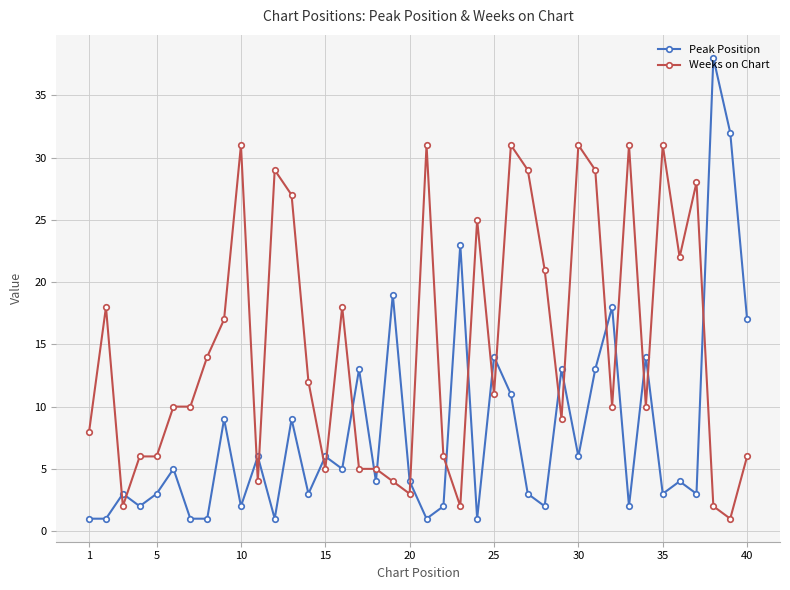

True or false: Weeks on Chart and Peak Position intersect in this chart.

True